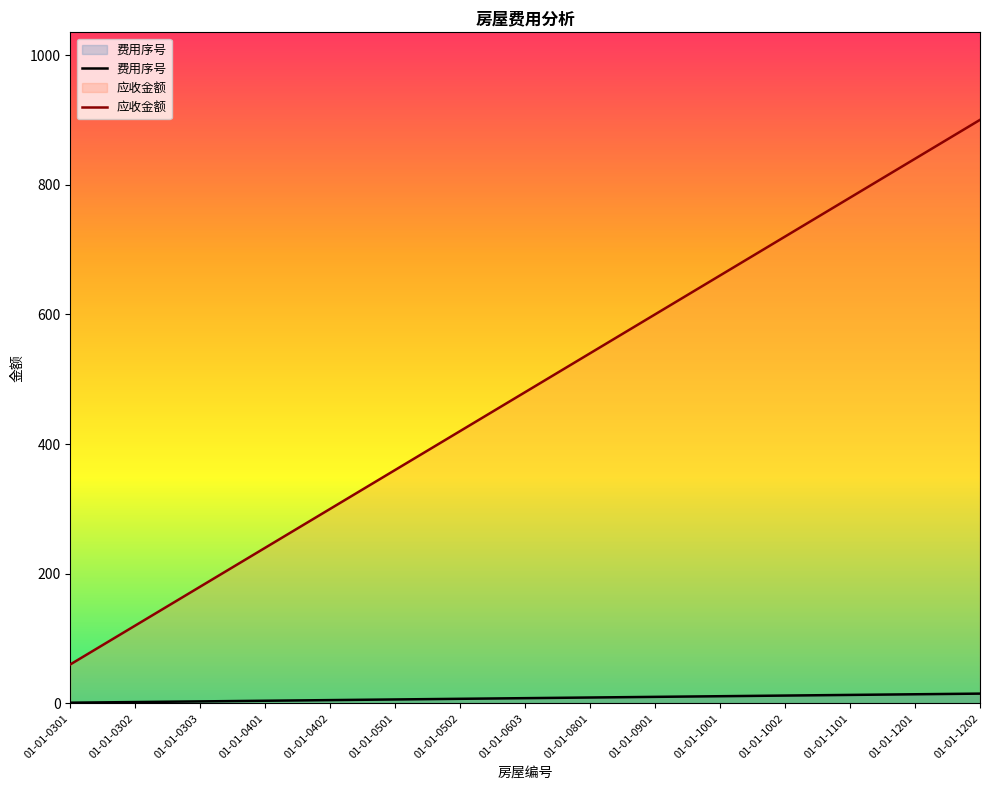

How many data points does each series have?

15